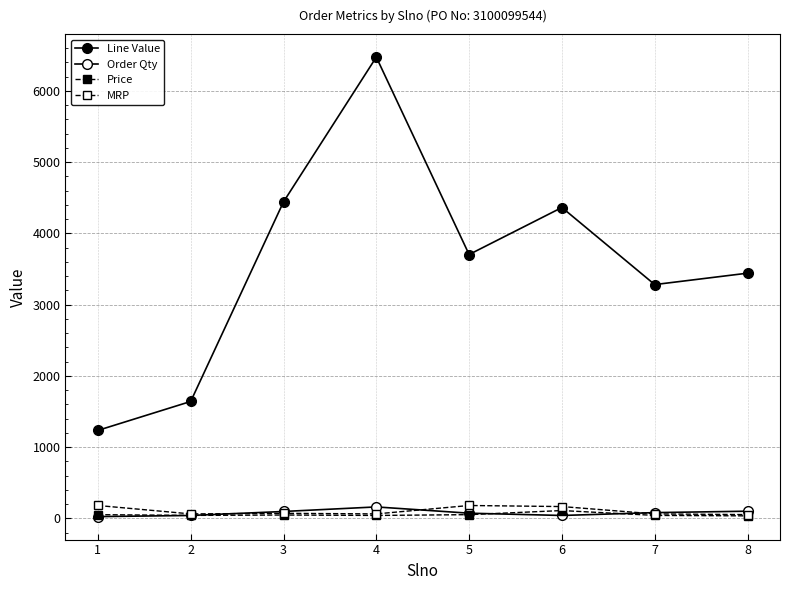

At which label does Price first exceed 46?

1